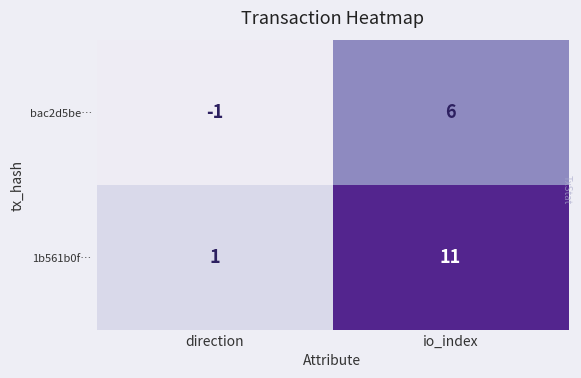

Which series has the widest spread of values?

1b561b0f…